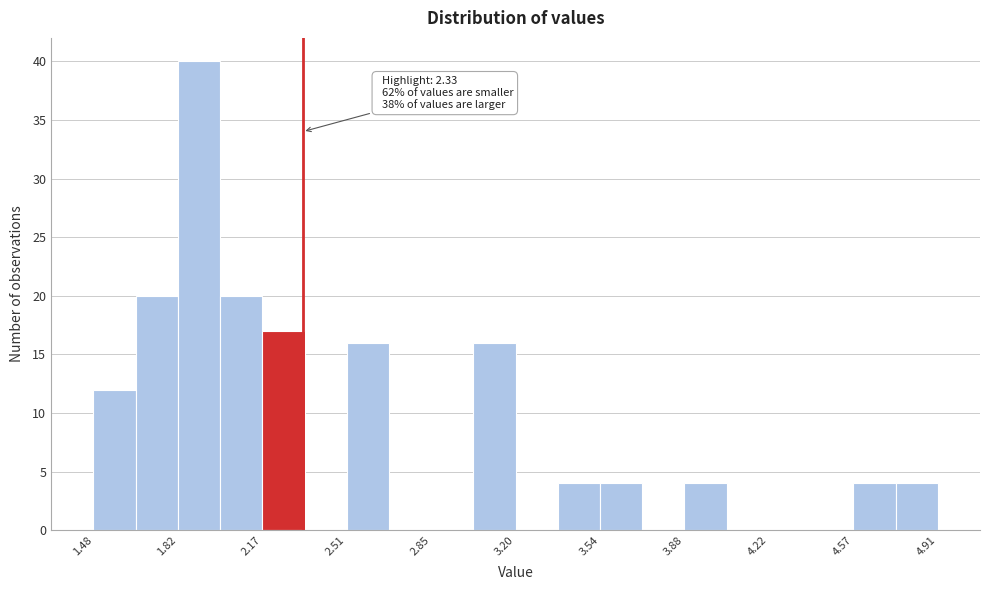

Around what value on the x-axis is the tallest bar? Give the approximate position of its centre, as read against the axis.

1.90